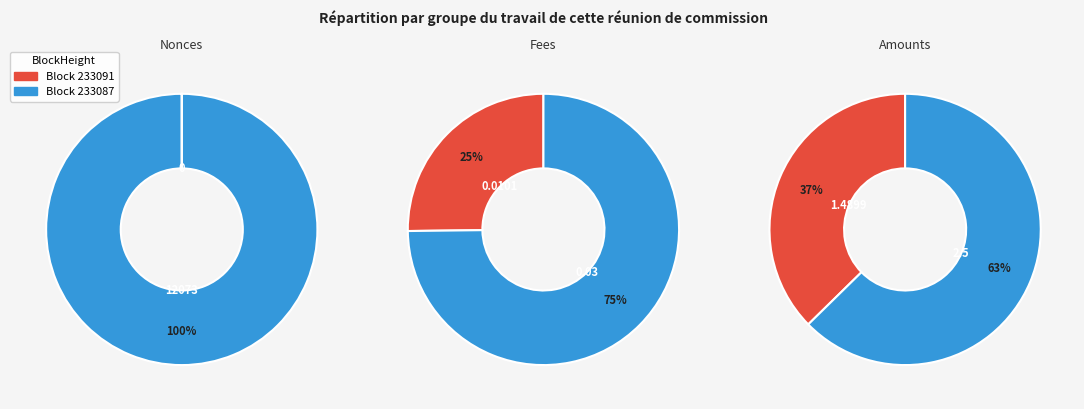

Is it true that 233091 is 5% of the pie?

False